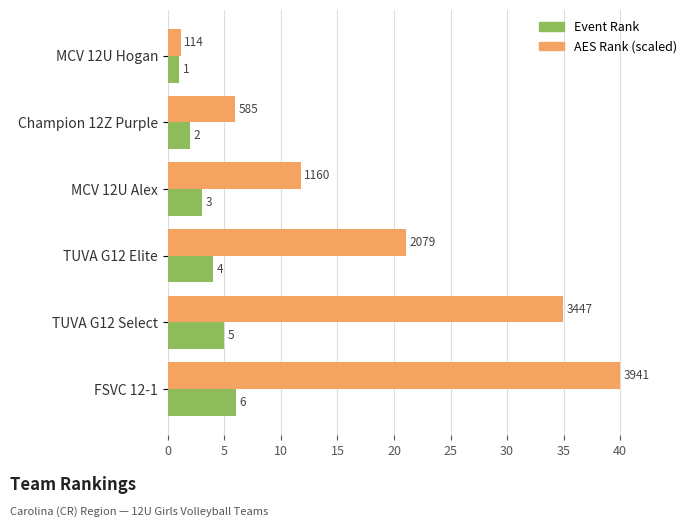

At which category is the sum across all series the highest?

FSVC 12-1